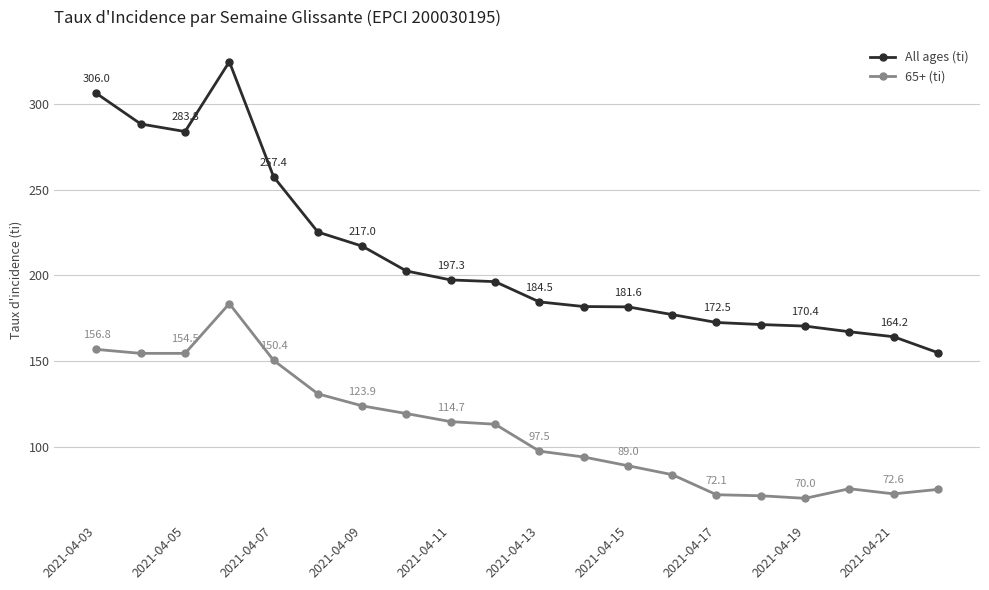

What is the average value of the 65+ (ti) series?

110.2